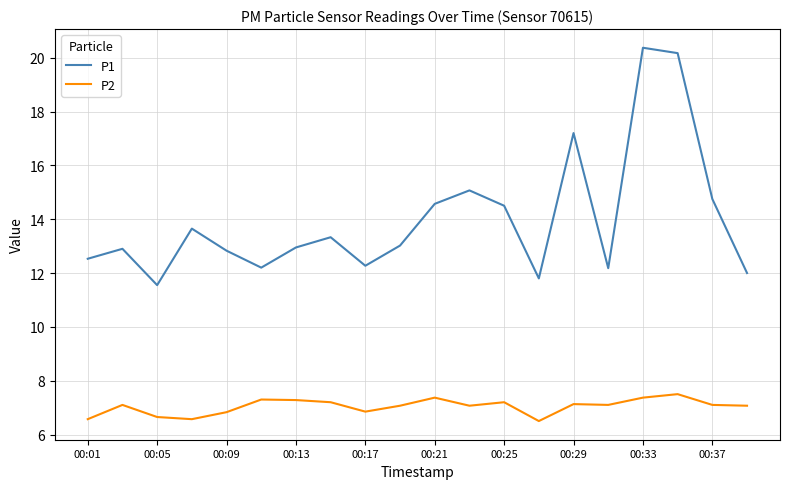

Rank the series by their average value, from highest to lowest.

P1, P2